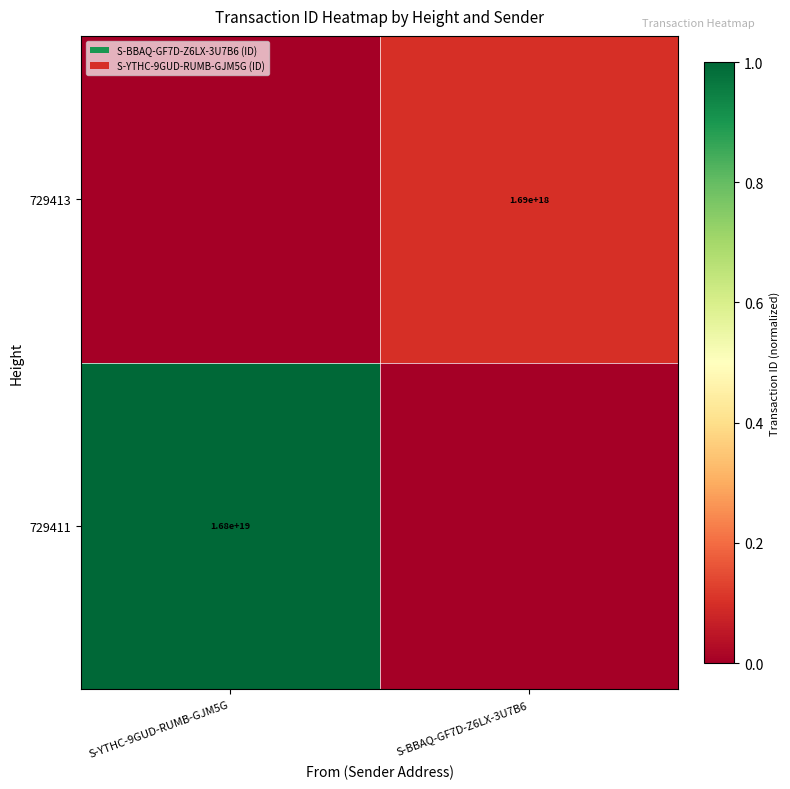

Is the value of 729413 at S-BBAQ-GF7D-Z6LX-3U7B6 greater than the value of 729411 at S-YTHC-9GUD-RUMB-GJM5G?

No